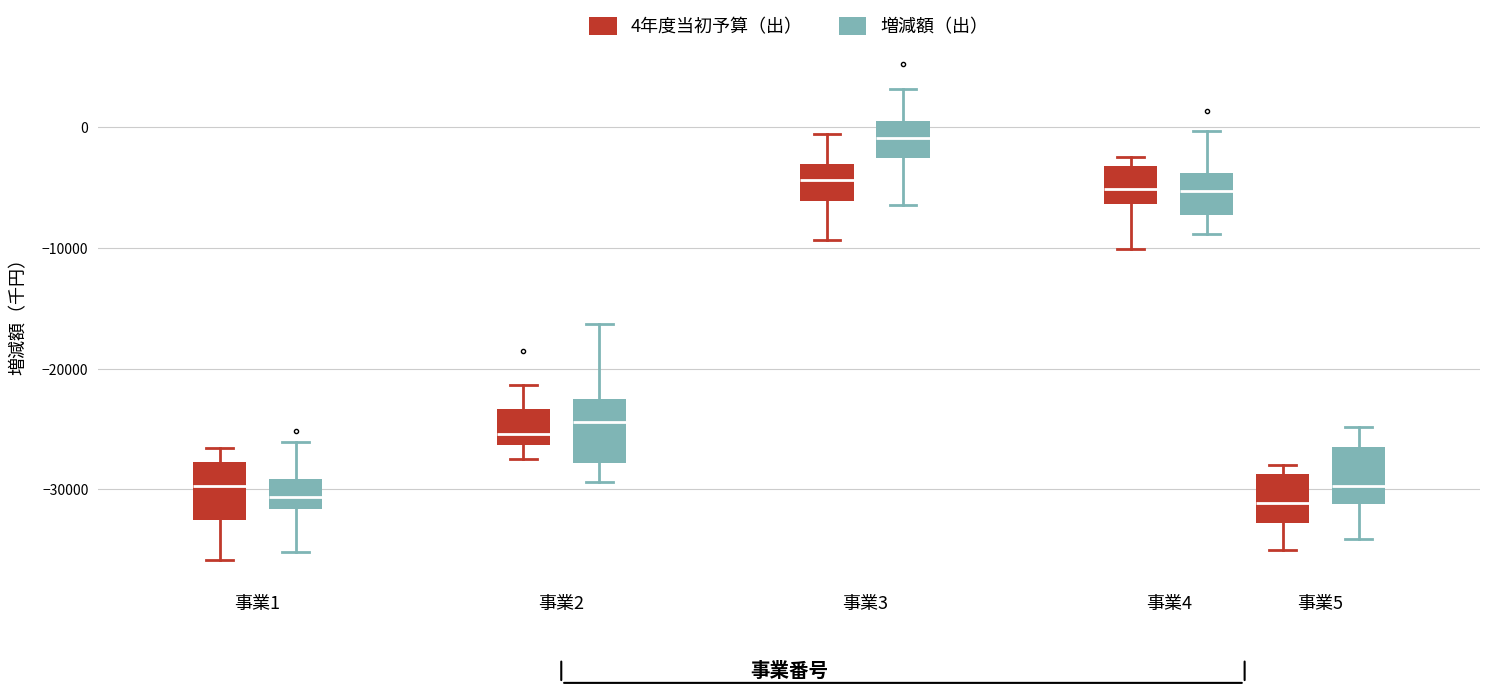

Reading left to right, read every box against the y-axis: the position of its median line, the range the box covers, and the ends of its whiskers. The values are not printed on the chart, so give them approximately, as read against the axis.

事業1 (4年度当初予算（出）): median -30000, box -33000 to -28000, whiskers -36000 to -27000
事業1 (増減額（出）): median -31000, box -32000 to -29000, whiskers -35000 to -26000
事業2 (4年度当初予算（出）): median -25000, box -26000 to -23000, whiskers -28000 to -21000
事業2 (増減額（出）): median -24000, box -28000 to -22000, whiskers -29000 to -16000
事業3 (4年度当初予算（出）): median -4000, box -6000 to -3000, whiskers -9000 to -1000
事業3 (増減額（出）): median -1000, box -3000 to 1000, whiskers -6000 to 3000
事業4 (4年度当初予算（出）): median -5000, box -6000 to -3000, whiskers -10000 to -2000
事業4 (増減額（出）): median -5000, box -7000 to -4000, whiskers -9000 to 0
事業5 (4年度当初予算（出）): median -31000, box -33000 to -29000, whiskers -35000 to -28000
事業5 (増減額（出）): median -30000, box -31000 to -27000, whiskers -34000 to -25000